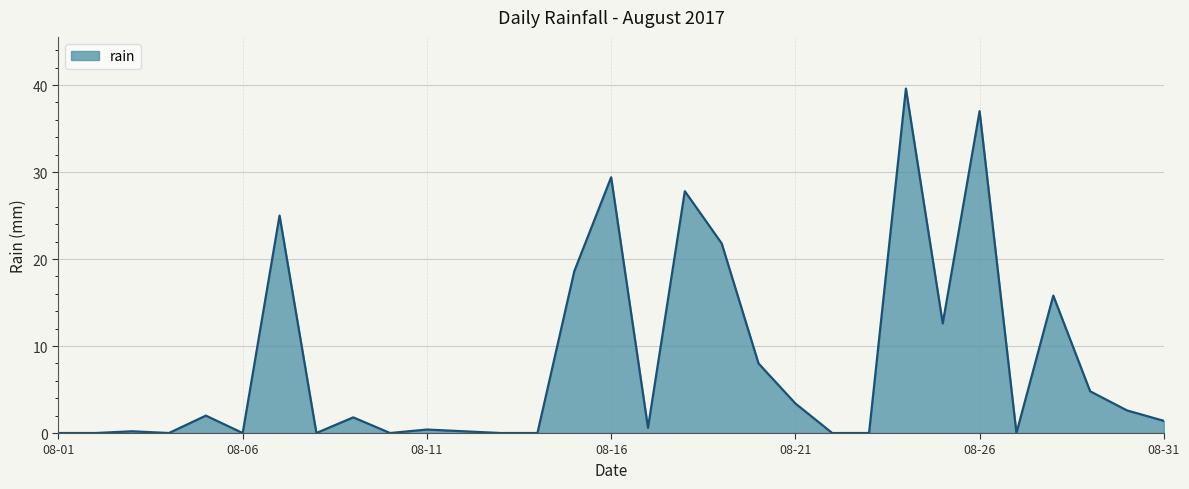

What is the maximum value shown in the chart?

39.6